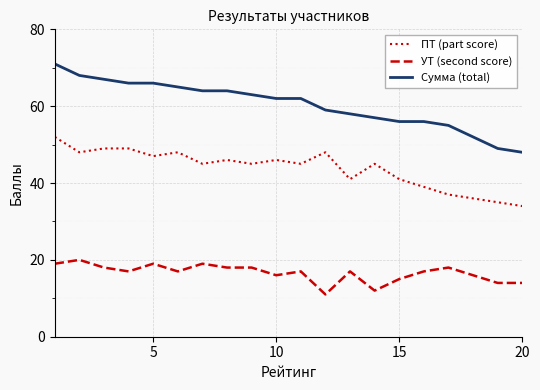

How many lines are shown in the chart?

3